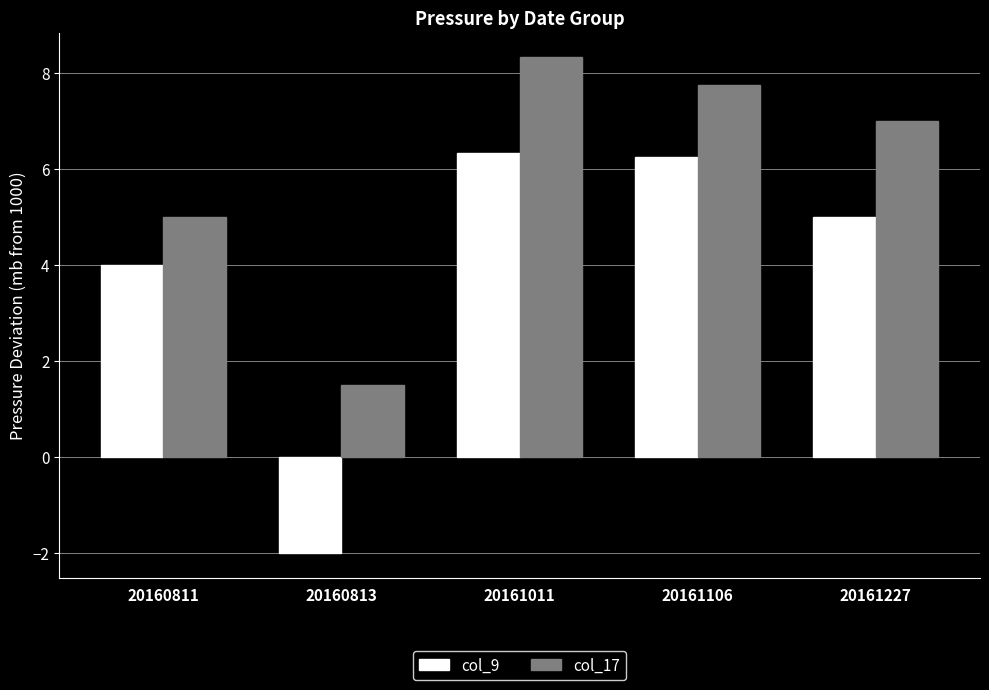

What are all the series names shown in the legend?

col_9, col_17